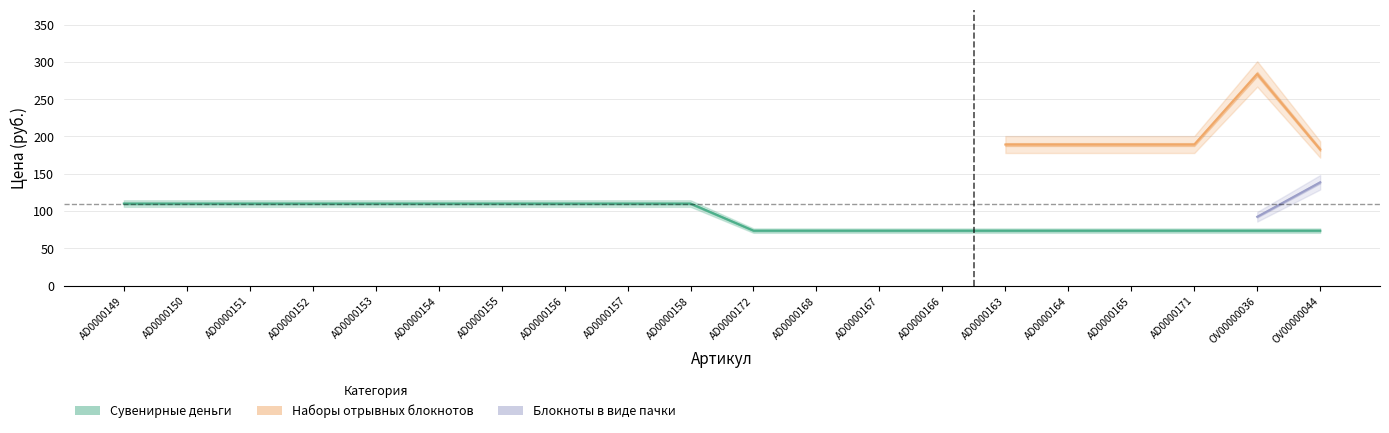

Is it true that Сувенирные деньги equals 190.0 at AD0000158?

False